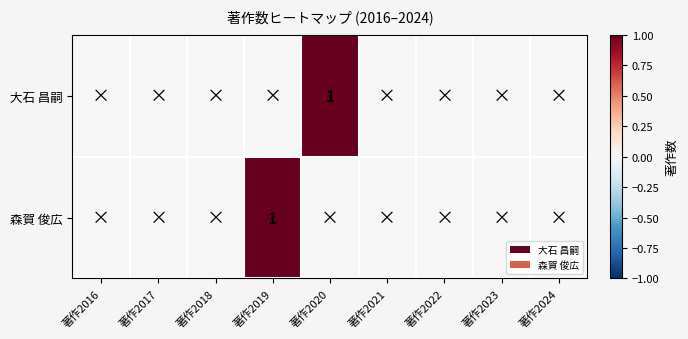

True or false: 森賀 俊広 has a value of 1 at 著作2019.

True